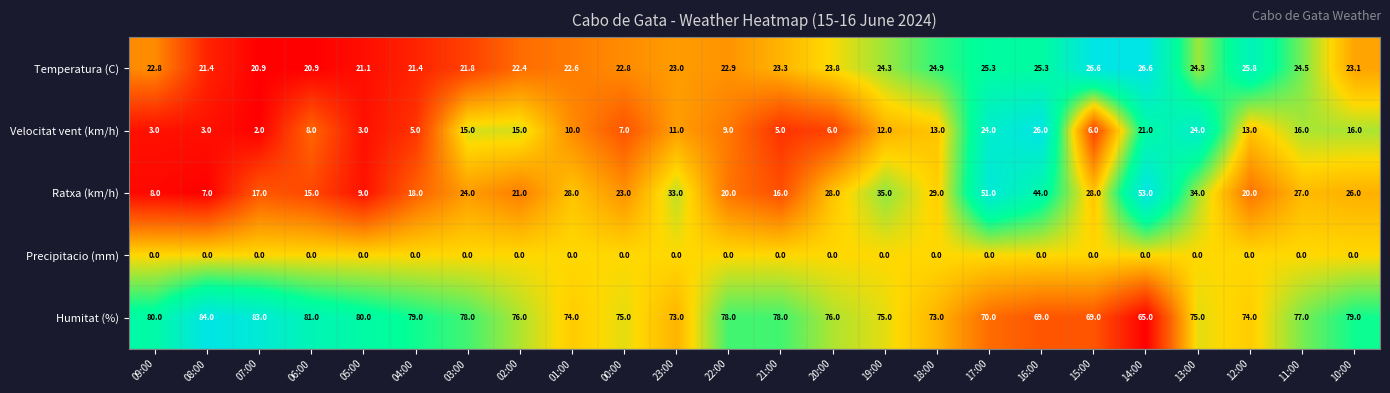

The Temperatura (C) series shows 21.4 at 04:00. True or false?

True